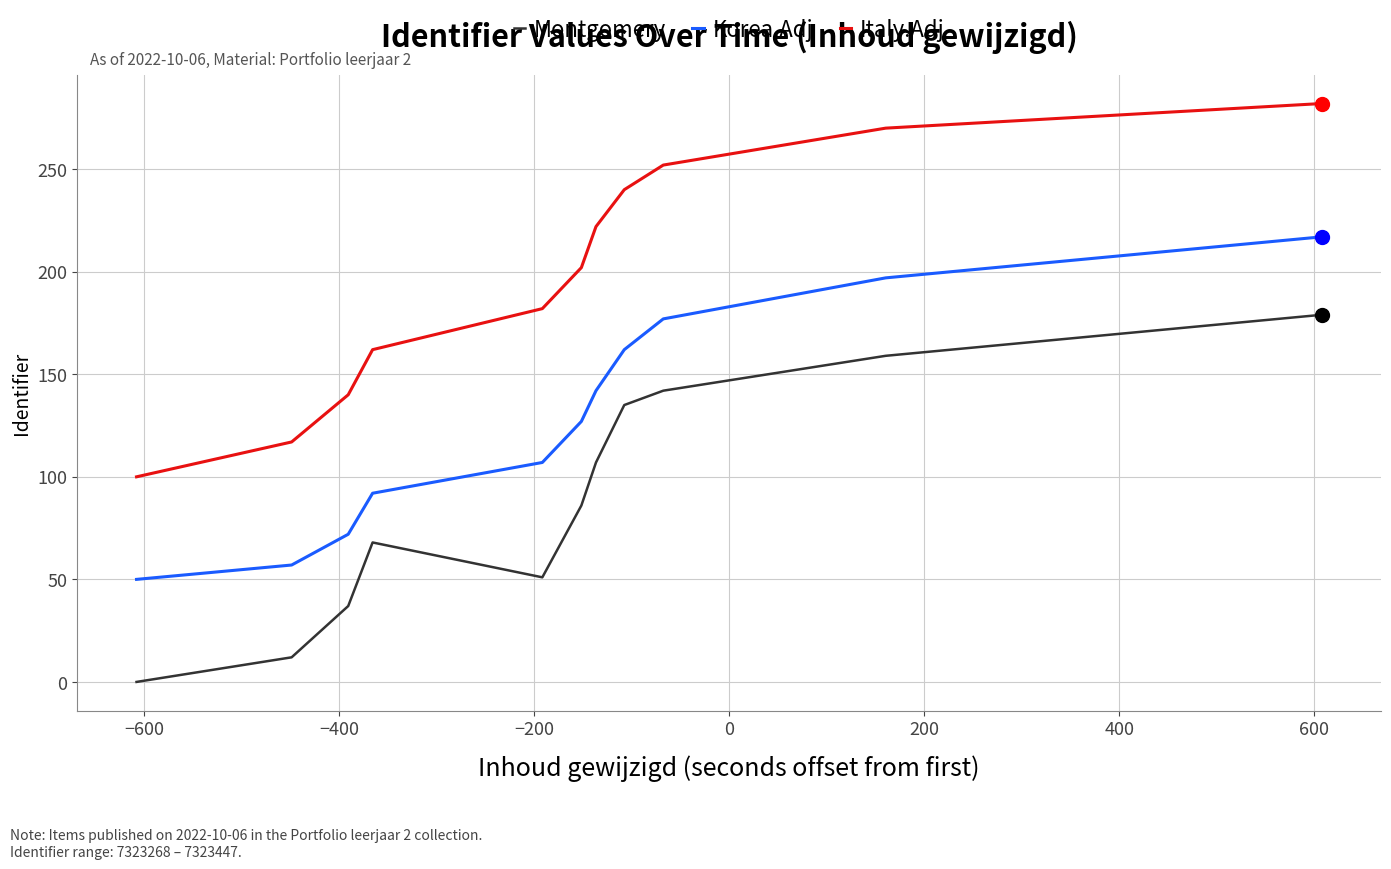

What is the greatest value displayed?

282